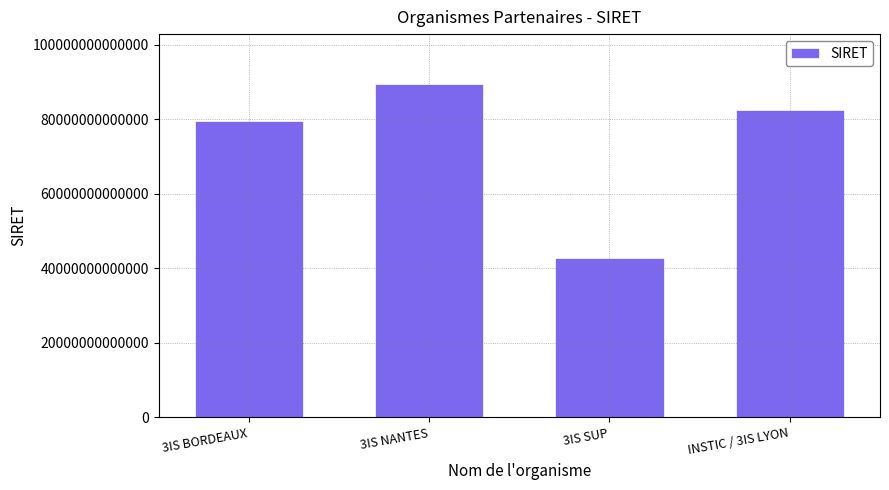

What position from the left is 3IS NANTES?

2